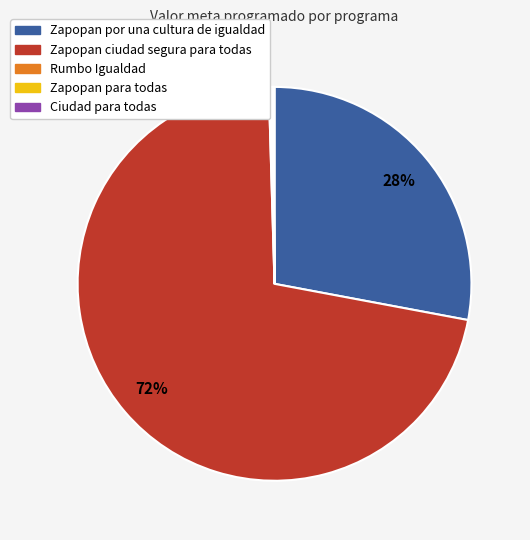

Which category has the biggest portion of the pie?

Zapopan ciudad segura para todas